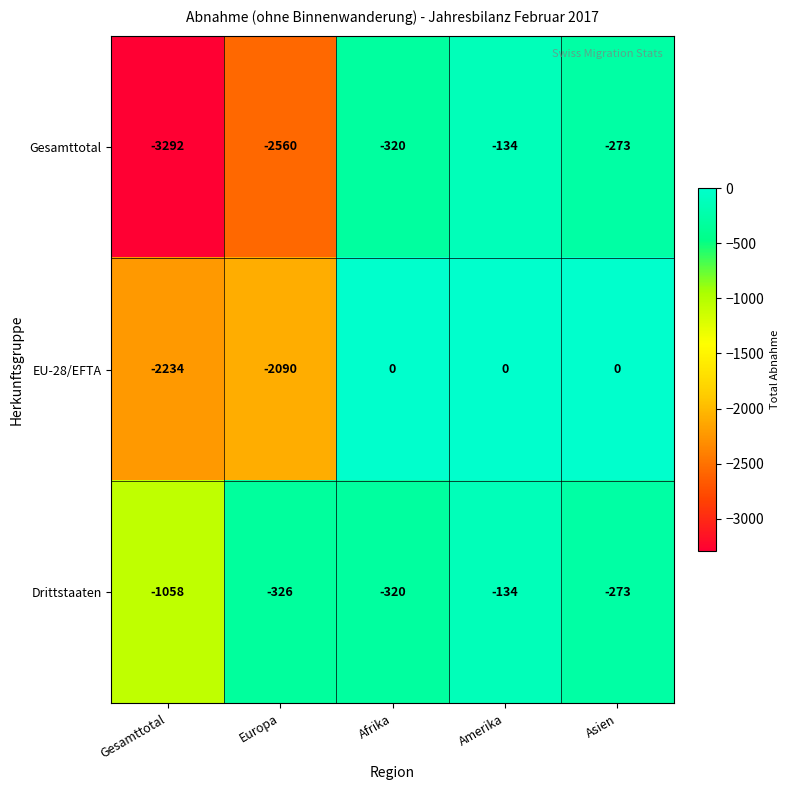

True or false: EU-28/EFTA has a value of 1209 at Amerika.

False